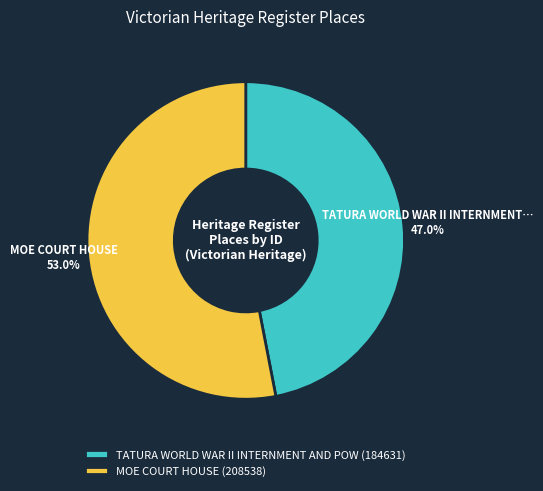

How many slices are in this pie chart?

2